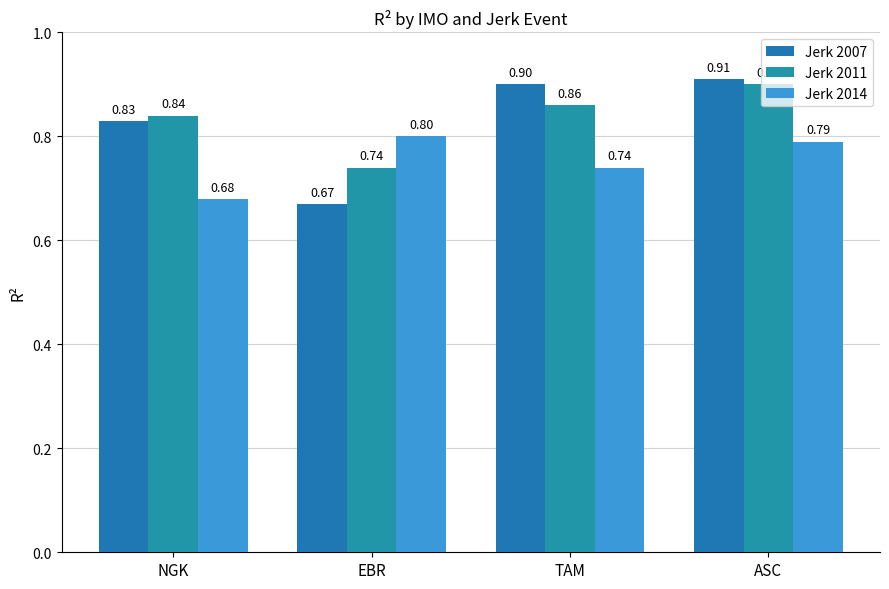

Count the number of data series in this chart.

3